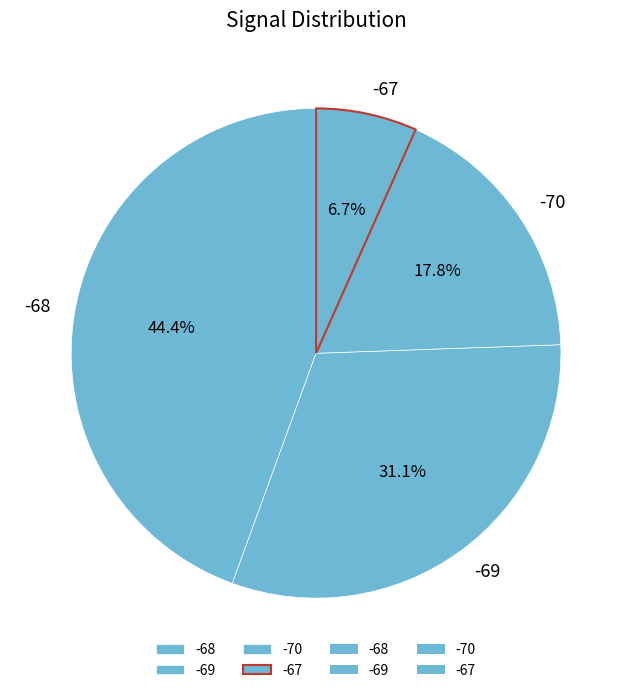

Rank the categories by value from highest to lowest.

-68, -69, -70, -67